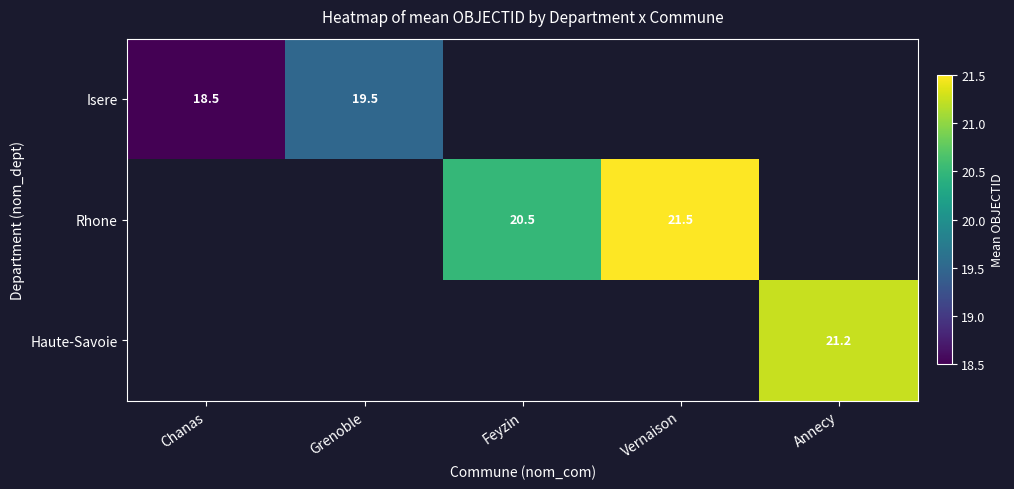

The value of Haute-Savoie at Annecy is 29.5. True or false?

False